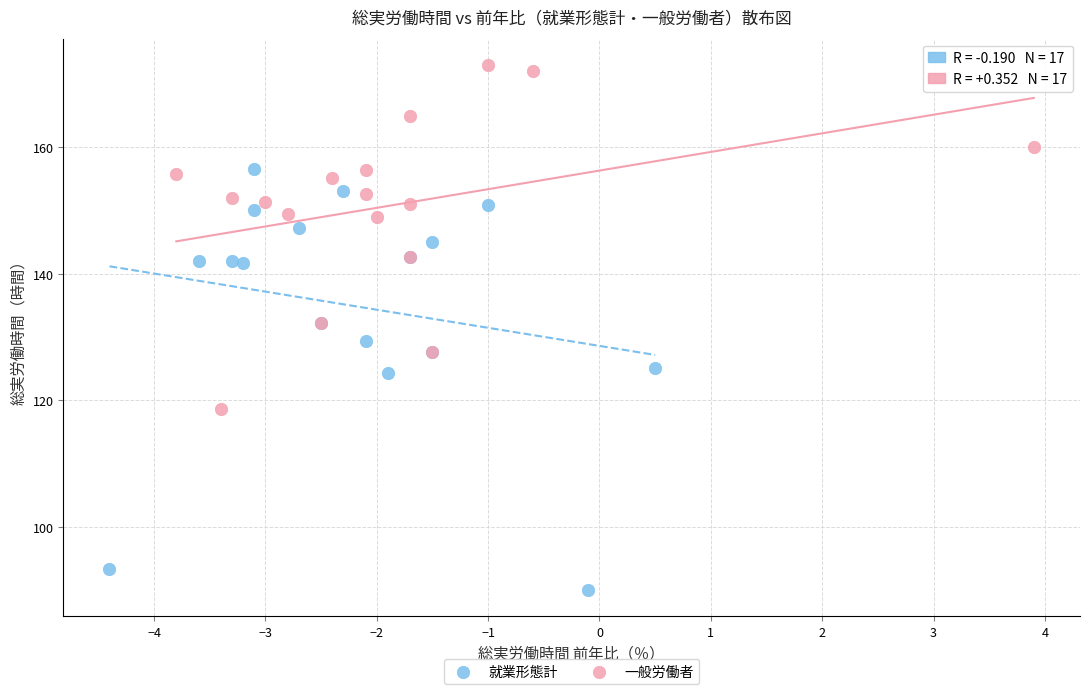

Which series contains the highest Y value?

一般労働者